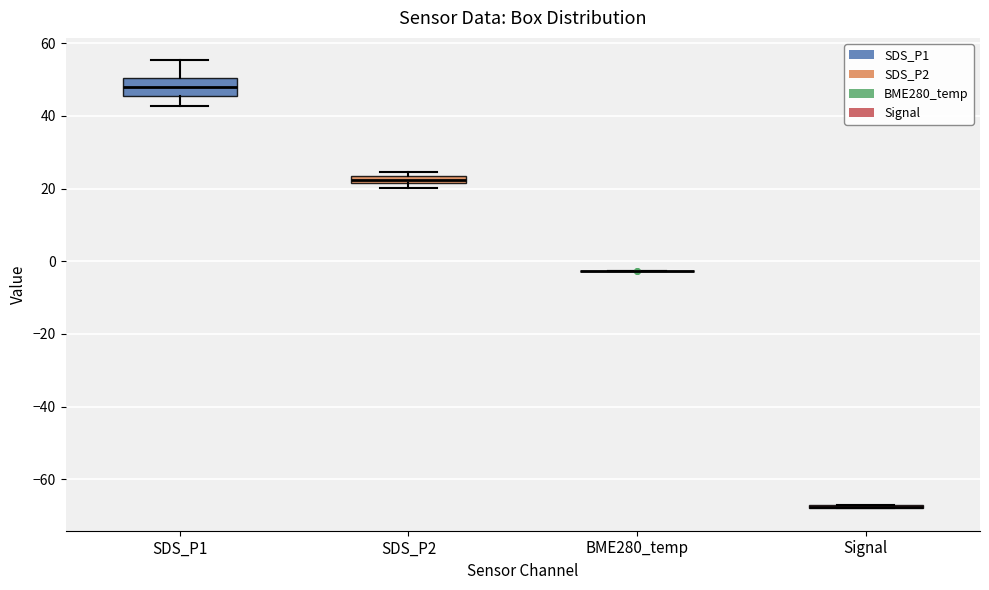

Comparing the boxes themselves (not the whiskers), which one is the tallest?

SDS_P1